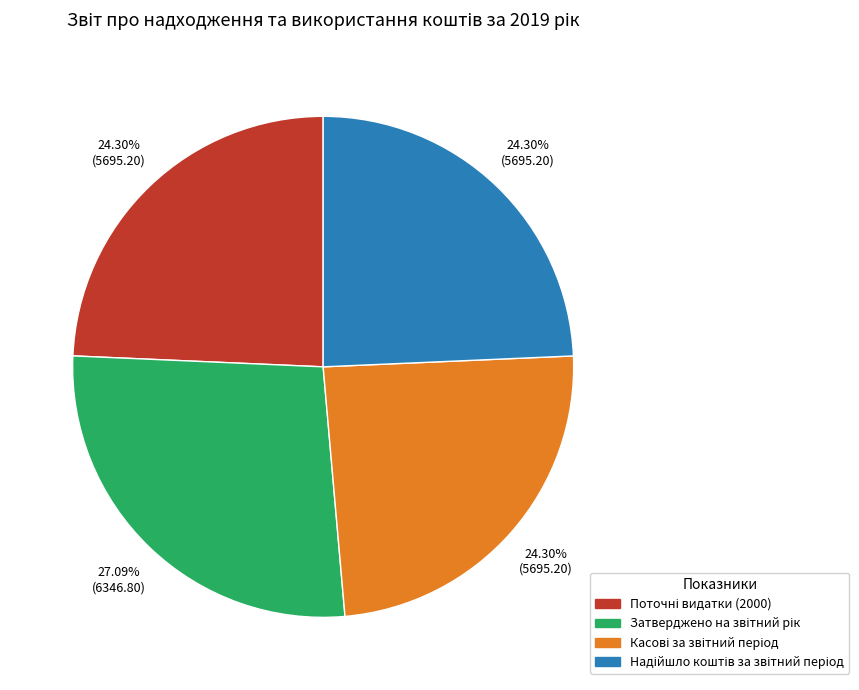

Is there a majority slice in this chart?

No